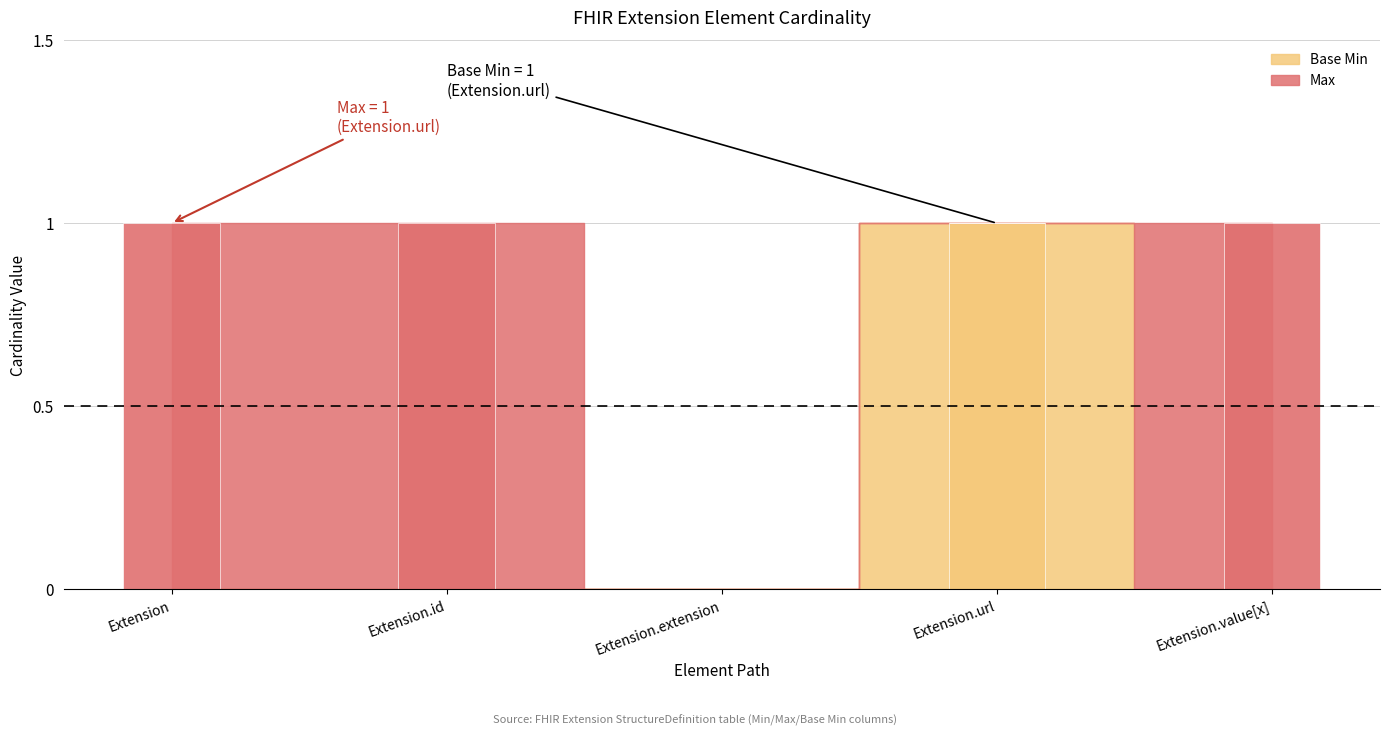

Rank the series at Extension.value[x] from lowest to highest value.

Base Min, Max